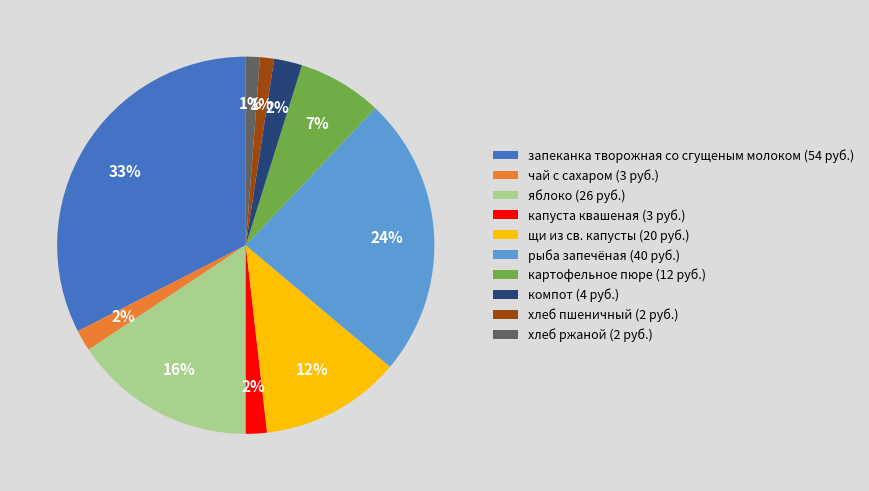

To the nearest percent, what percentage of the pie is компот?

2%